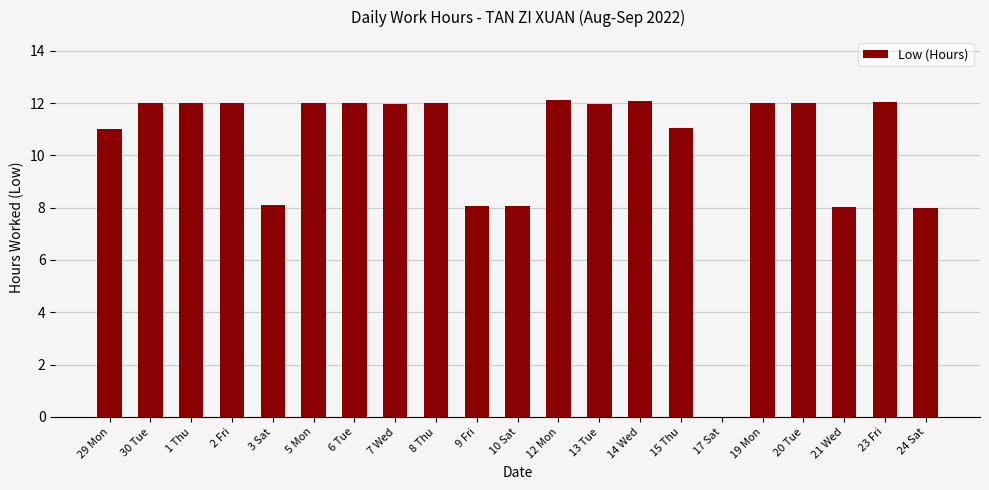

Which has a higher value, 15 Thu or 9 Fri?

15 Thu